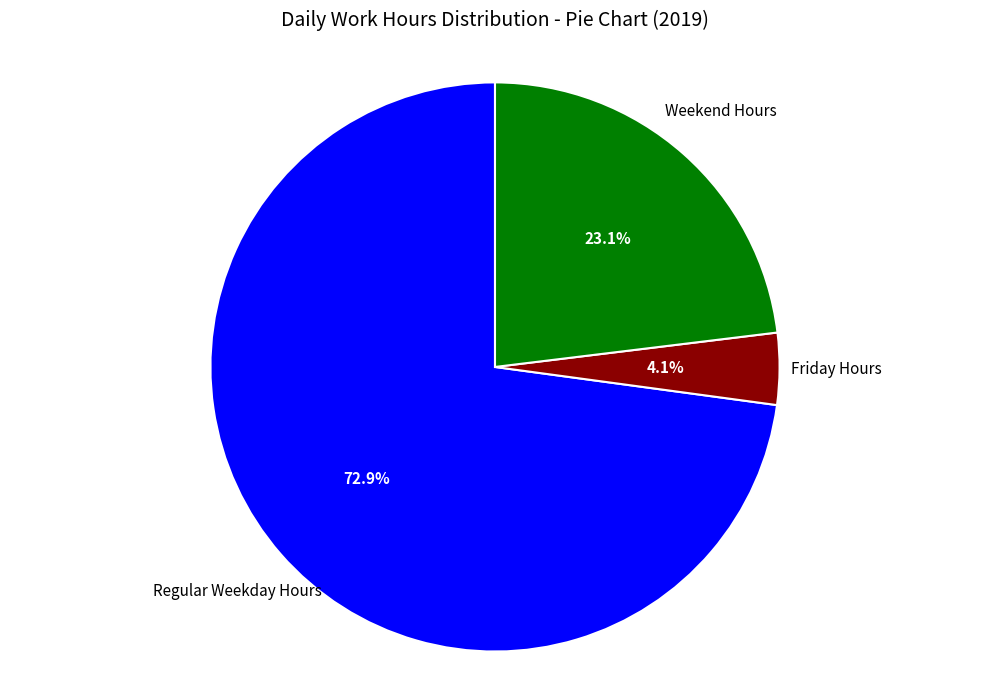

Is there any slice that represents more than half of the pie?

Yes